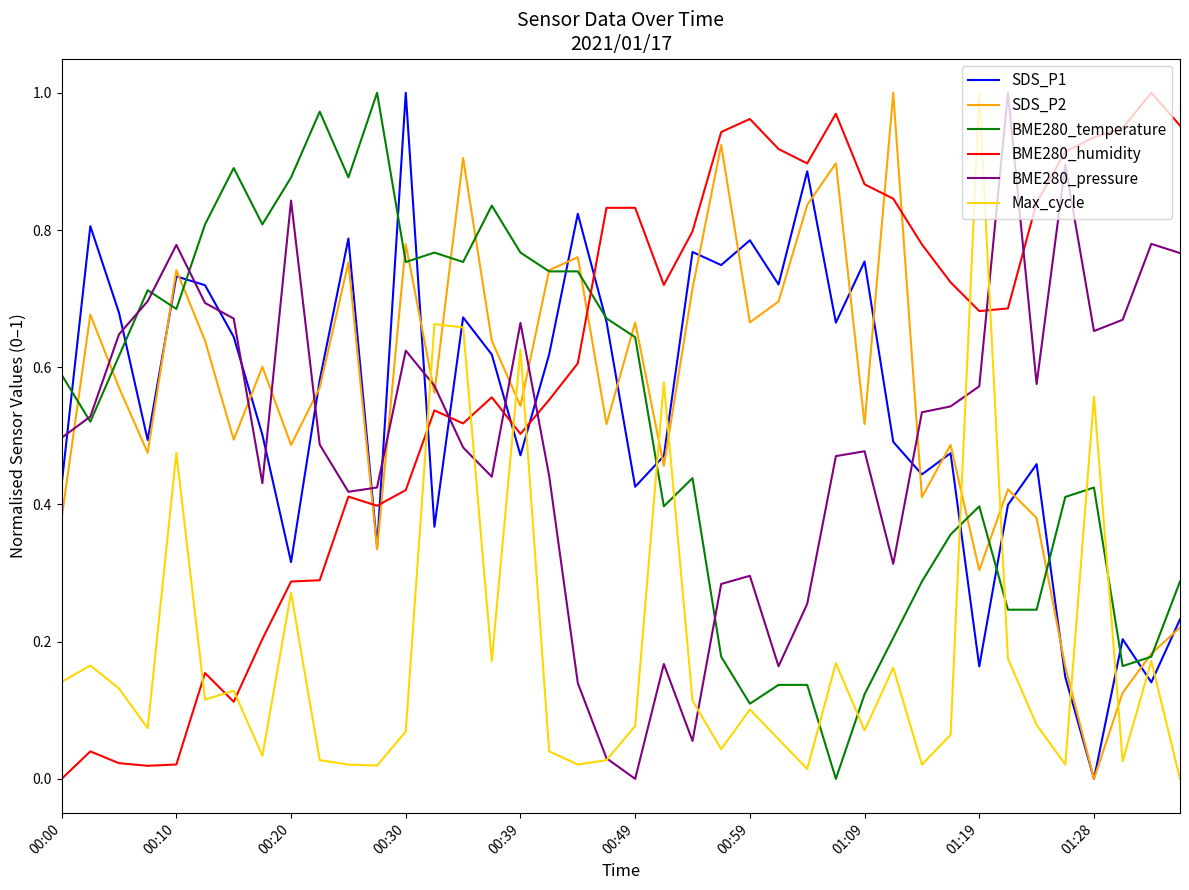

True or false: SDS_P1 and BME280_humidity cross at least once.

True